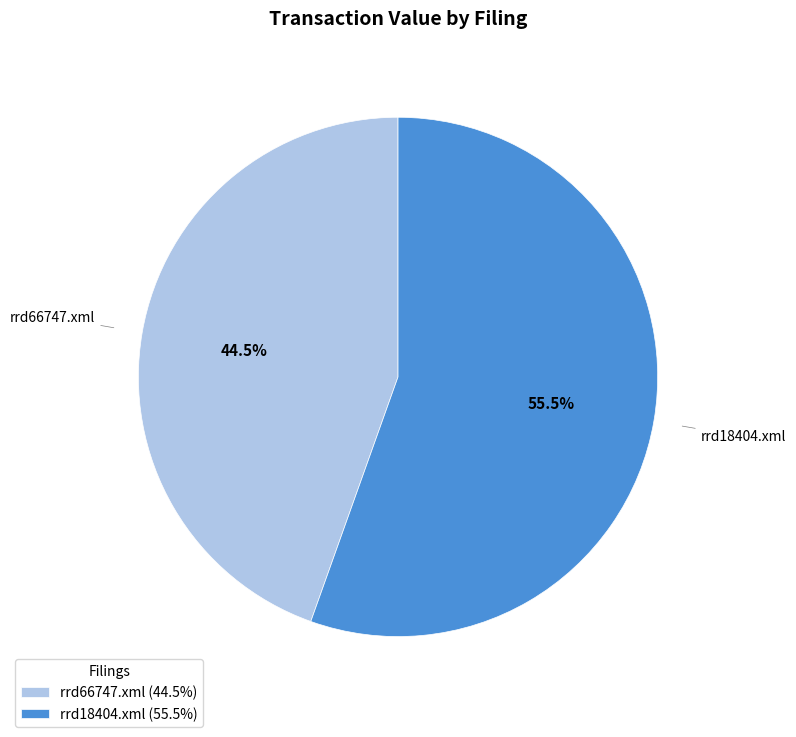

Does rrd66747.xml represent more than half of the total?

No